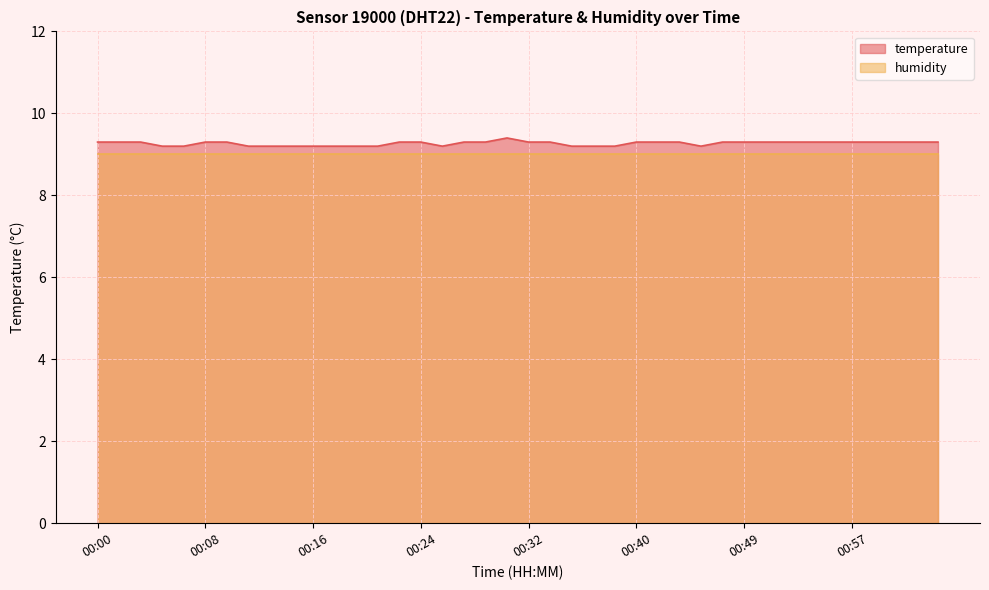

What is the sum of the values at 01:03 and 00:02?

18.6